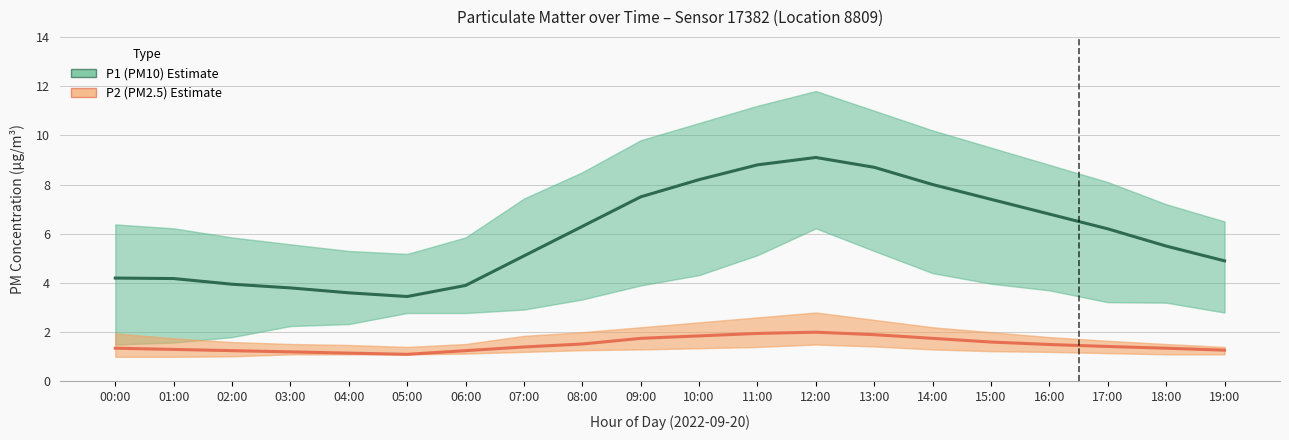

How many series are shown in this chart?

2